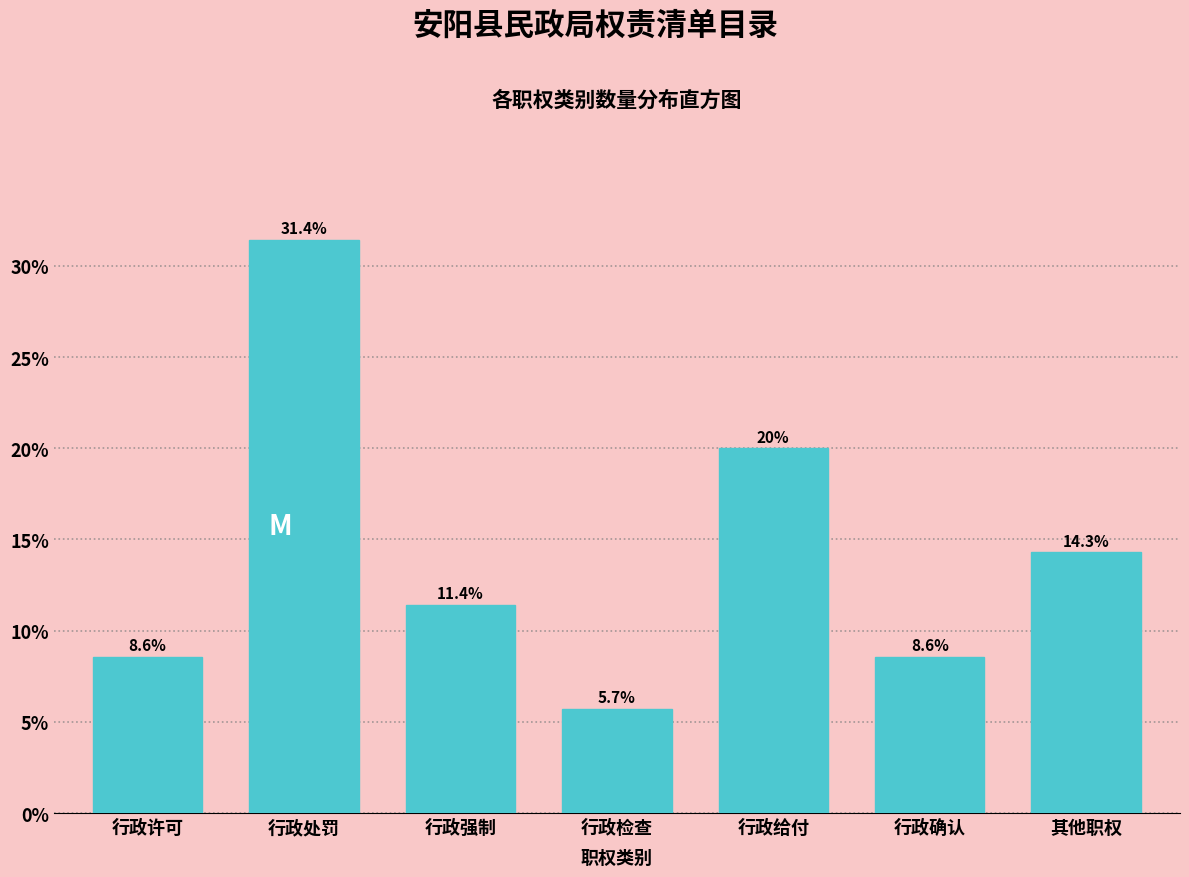

Reading left to right, list all the values displayed in this chart.

行政许可=8.6	行政处罚=31.4	行政强制=11.4	行政检查=5.7	行政给付=20.0	行政确认=8.6	其他职权=14.3